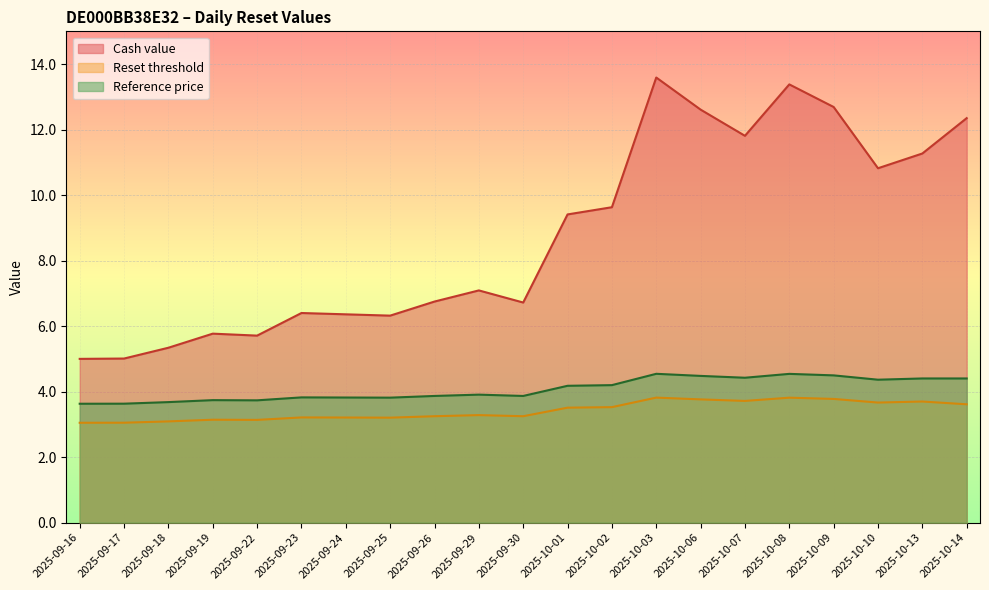

At which category does the chart reach its minimum across all series?

2025-09-16